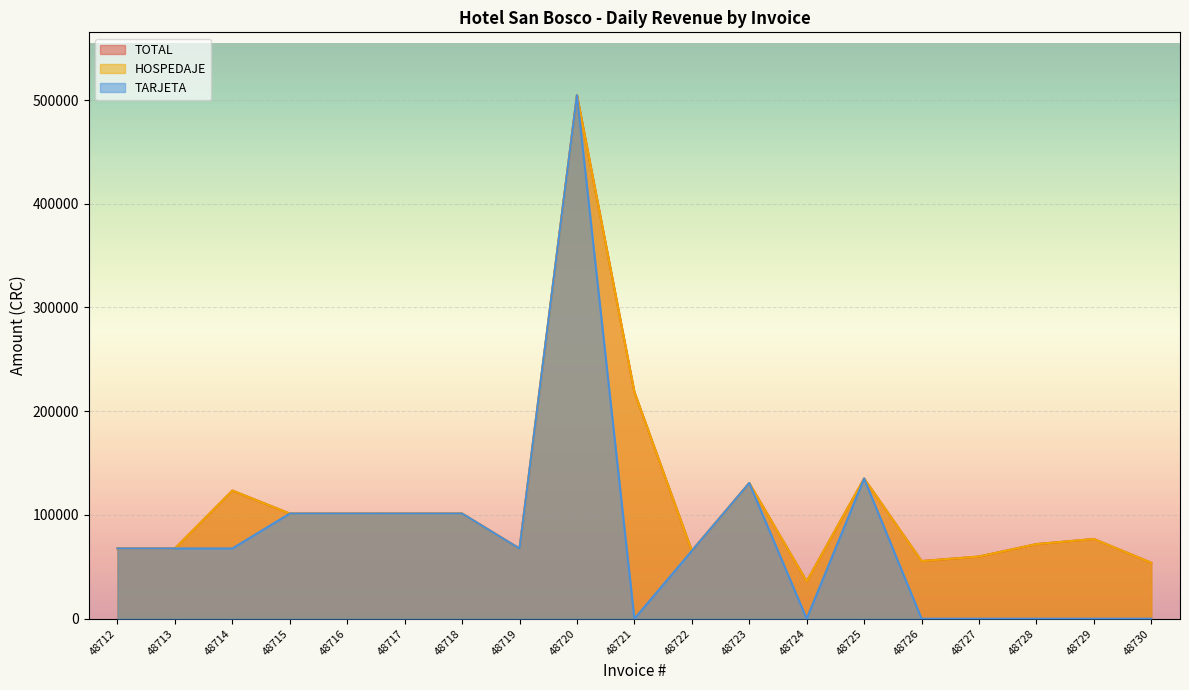

Where is the first local maximum for TOTAL?

48714